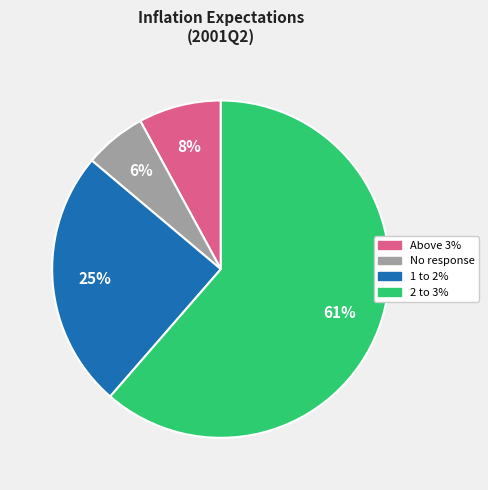

Does any single category account for the majority?

Yes